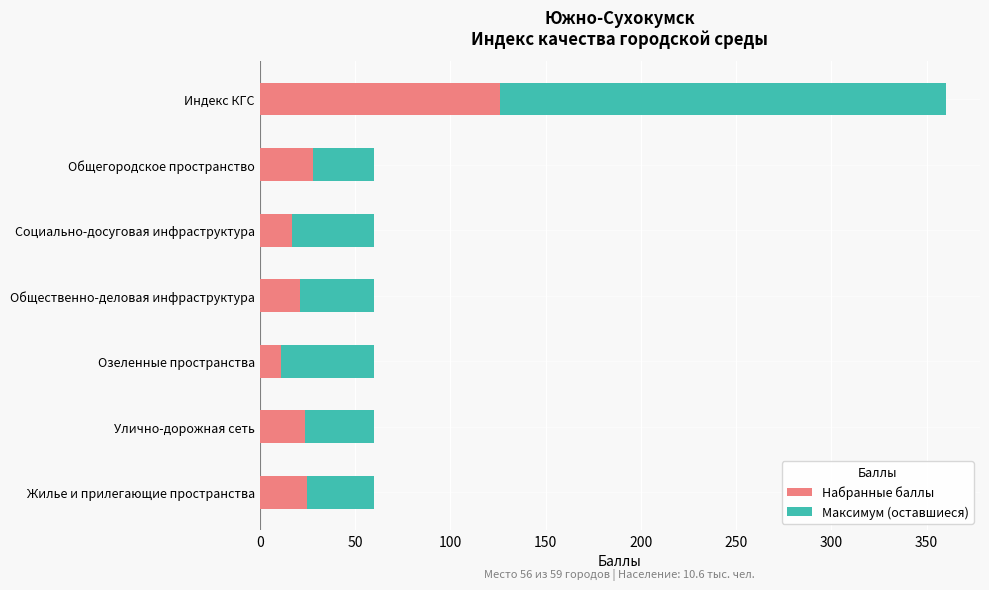

True or false: Набранные баллы has a value of 21 at Общественно-деловая инфраструктура.

True